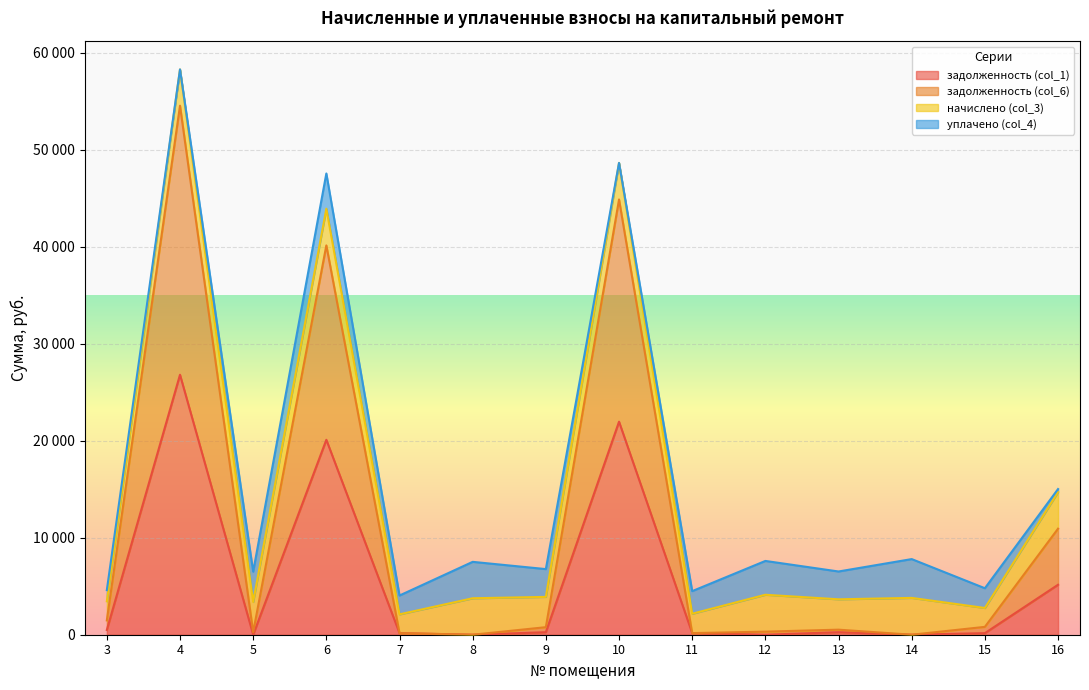

What is the difference between the задолженность (col_1) values at 4 and 8?

26801.0